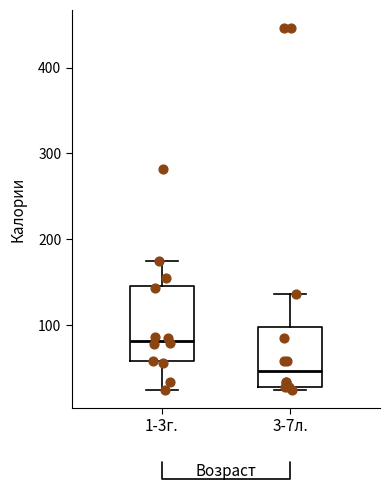

Reading left to right, transcribe this box plot: for each box, give where its median line is, the range the box spans, and where its two whiskers end, as read against the y-axis. The values are not printed on the chart, so give them approximately, as read against the axis.

1-3г.: median 80, box 60 to 150, whiskers 30 to 180
3-7л.: median 50, box 30 to 100, whiskers 30 to 140